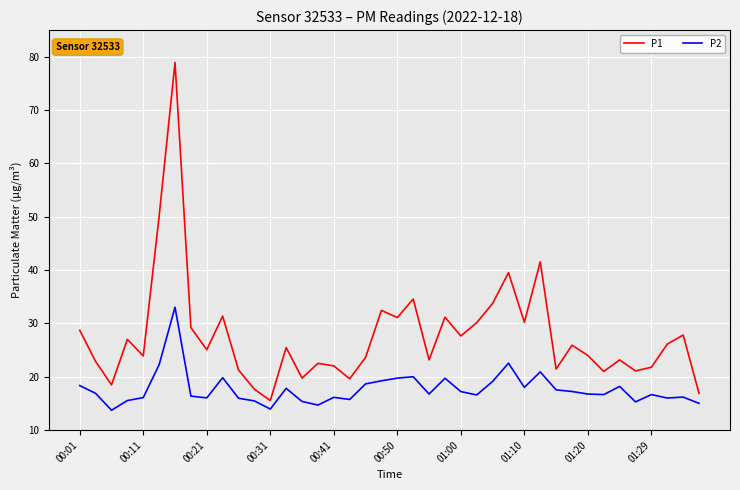

What is the smallest value displayed?

13.7